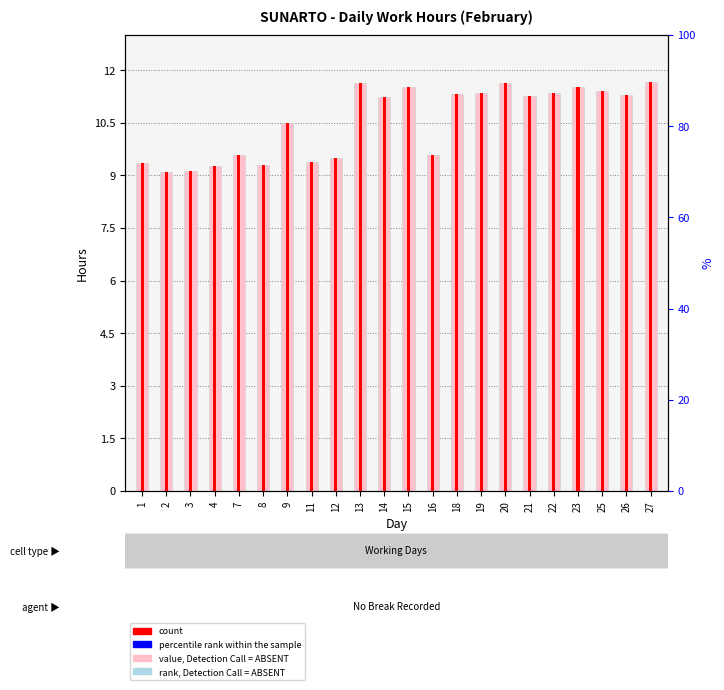

Count the number of categories in the chart.

22